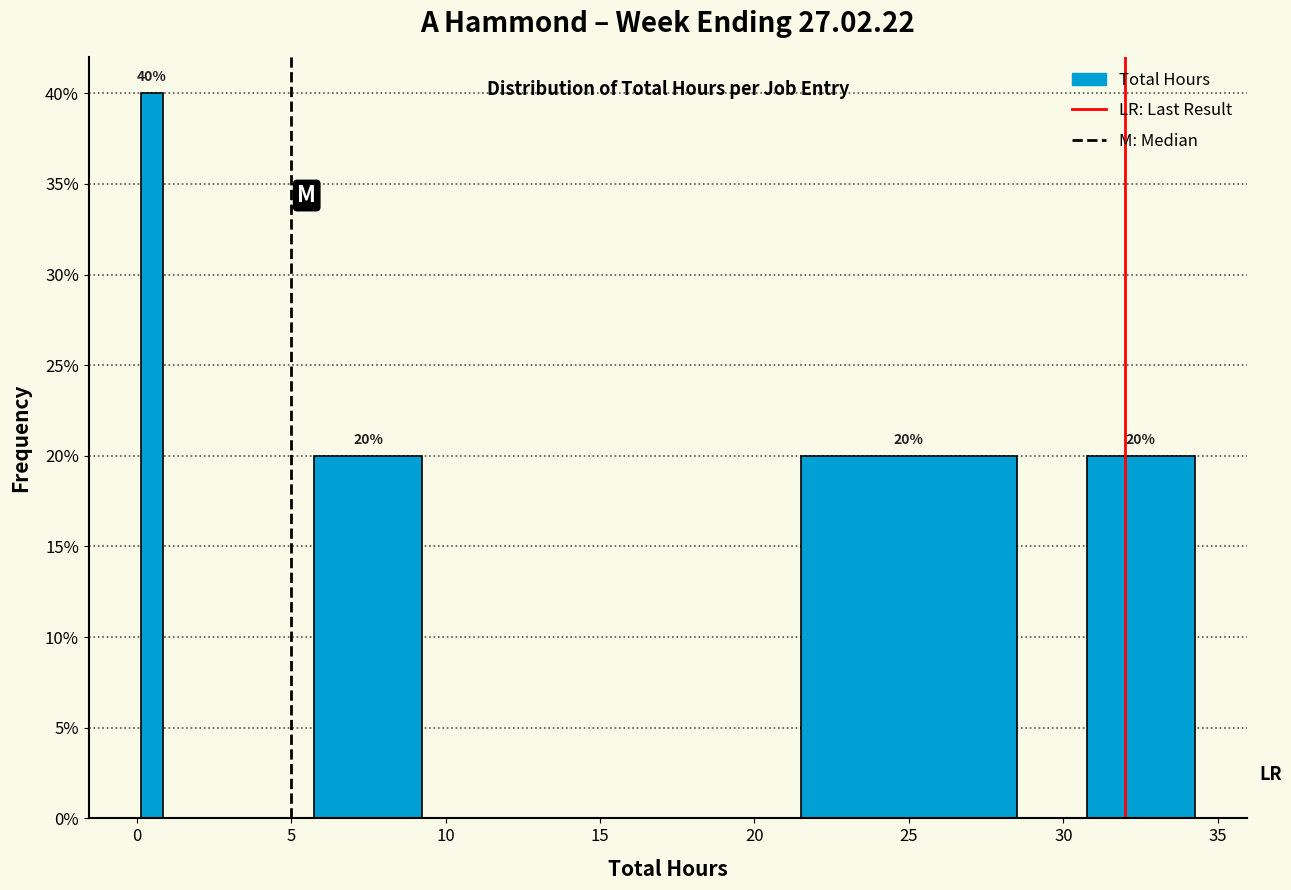

Read against the x-axis, roughly where is the centre of the tallest bar?

0.5